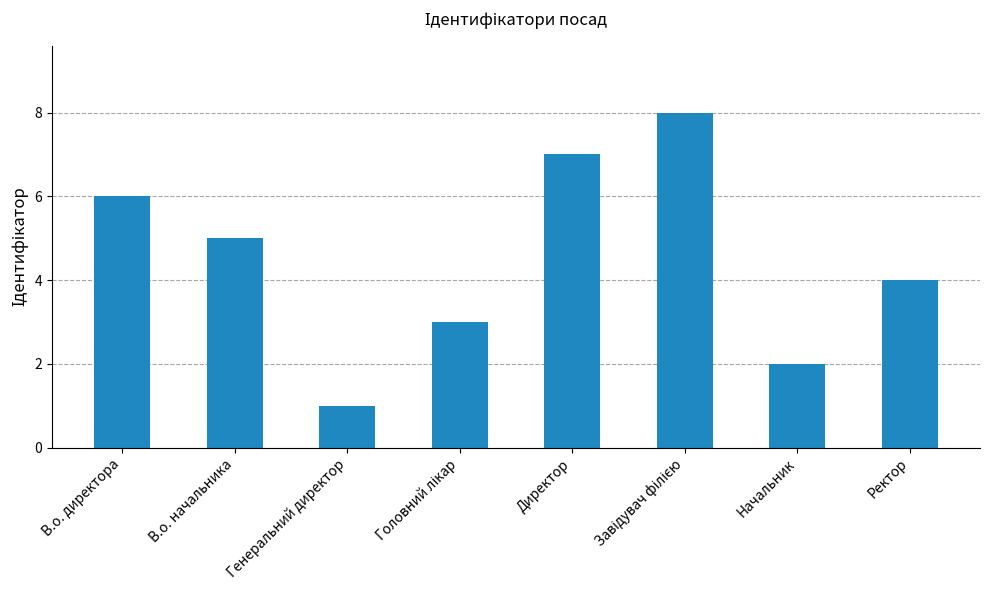

What is the change in value from В.о. директора to Начальник?

-4